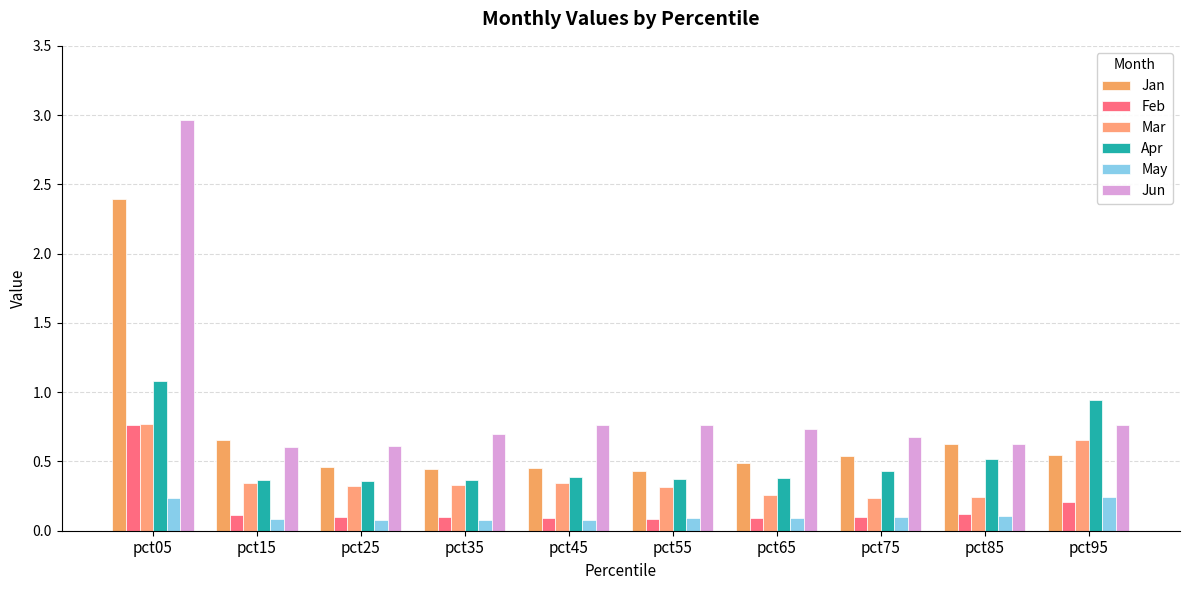

How many categories are shown in the chart?

10